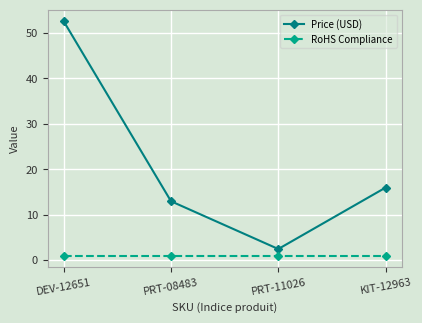

What are all the series names shown in the legend?

Price (USD), RoHS Compliance